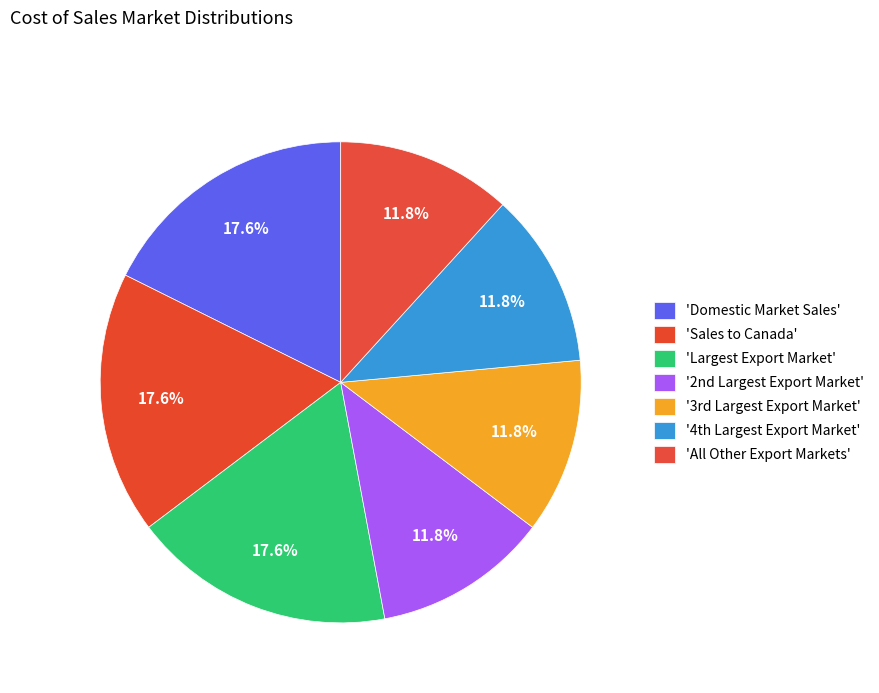

How many segments does this pie chart have?

7